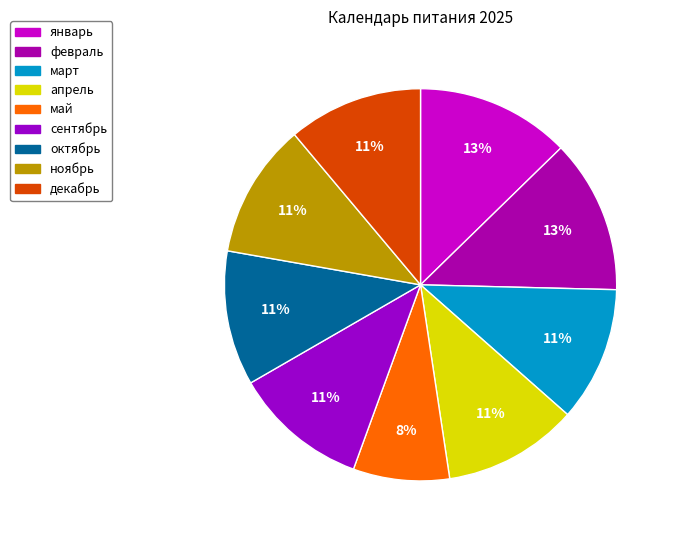

Count the number of slices in the pie.

9